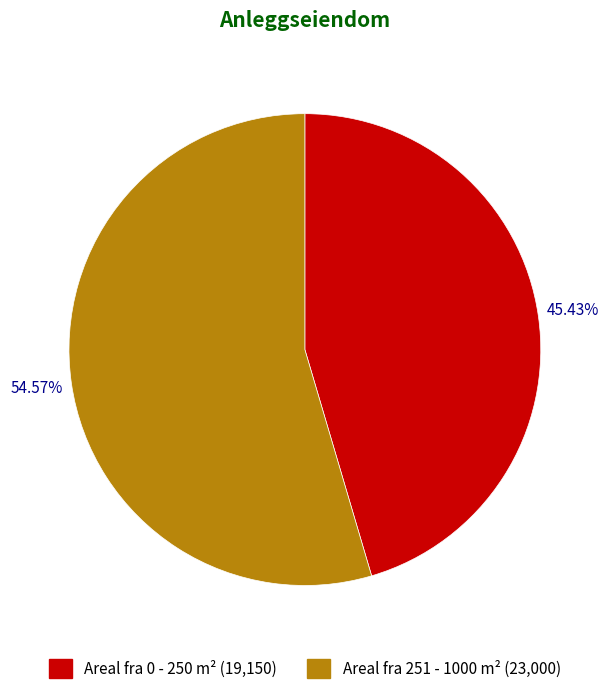

Do Areal fra 0 - 250 m² and Areal fra 251 - 1000 m² together represent more than half of the pie?

Yes